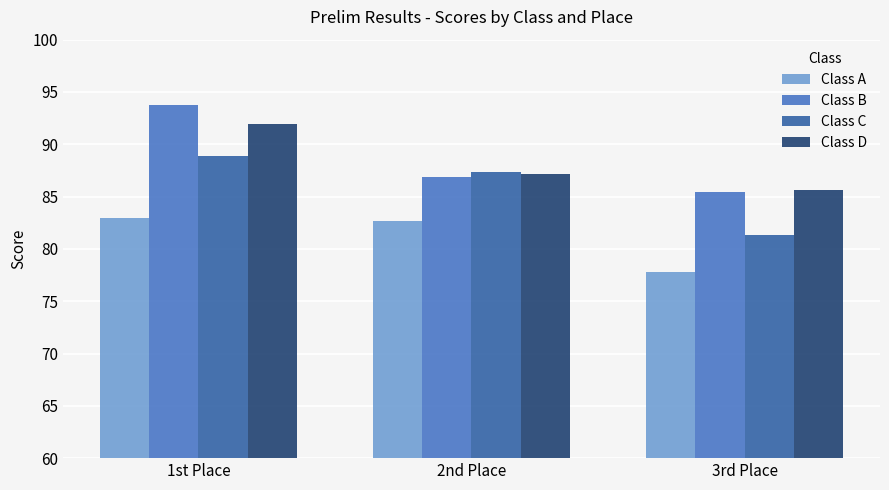

The Class D series shows 91.9 at 1st Place. True or false?

True